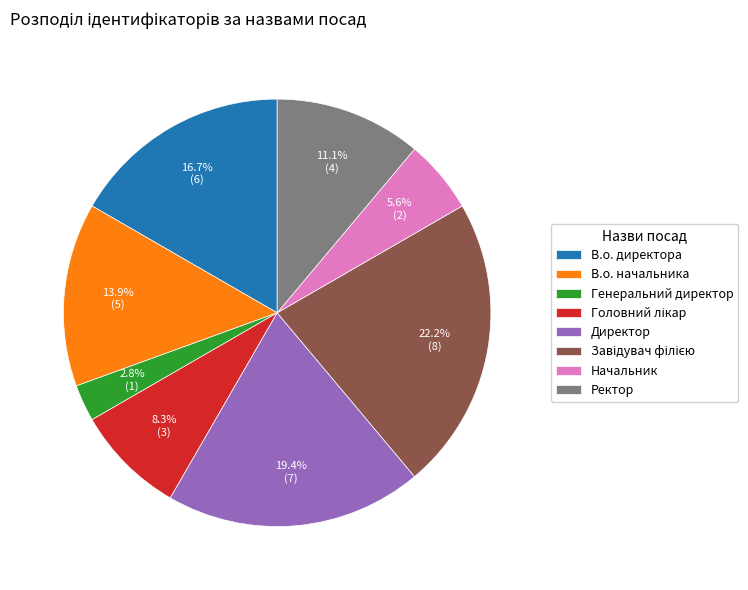

Is В.о. директора the majority of the pie?

No